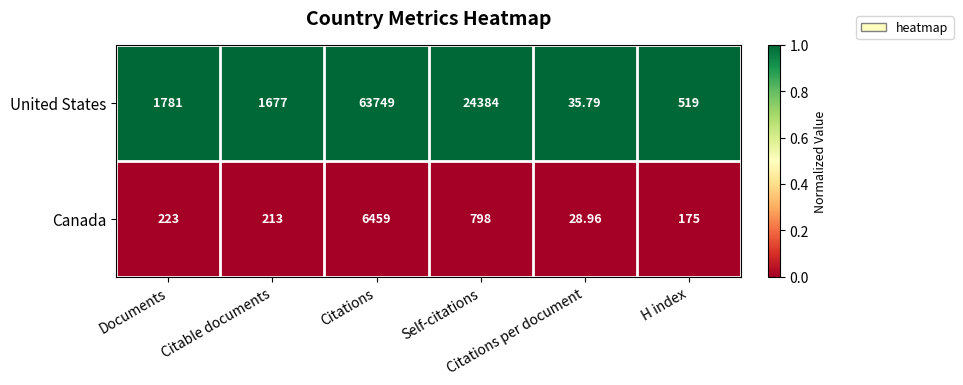

Which series has the largest total across all categories?

United States